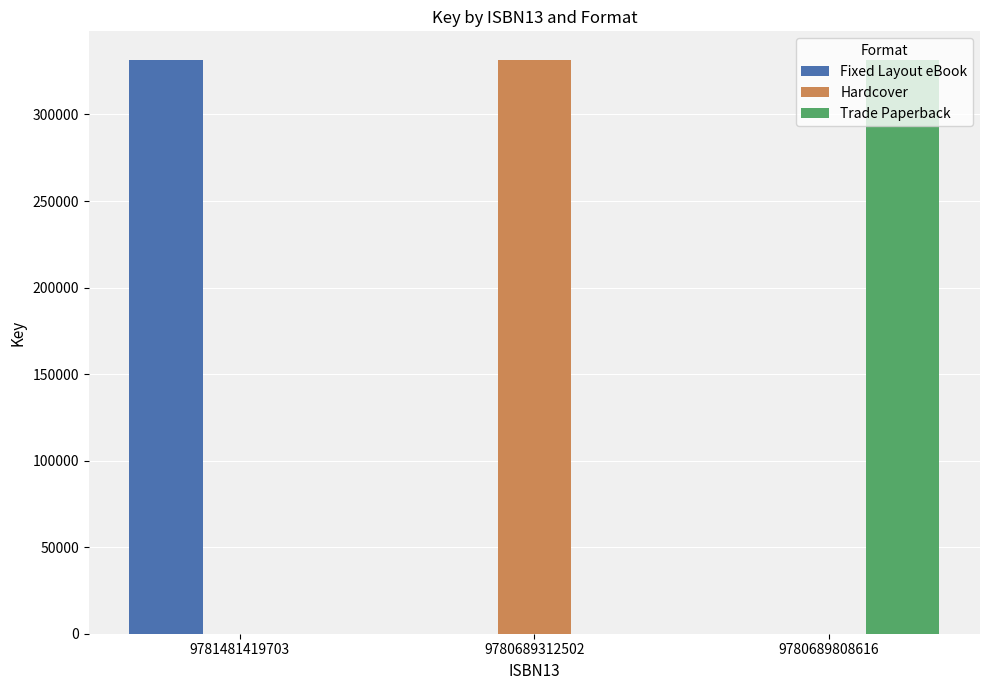

What is the maximum value shown in the chart?

331461